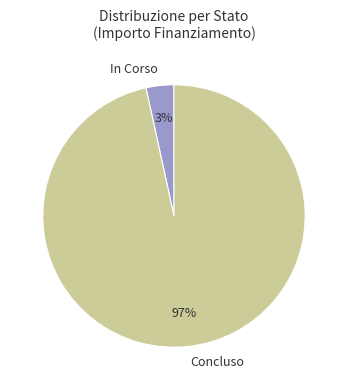

What is the smallest slice in the pie chart?

In Corso